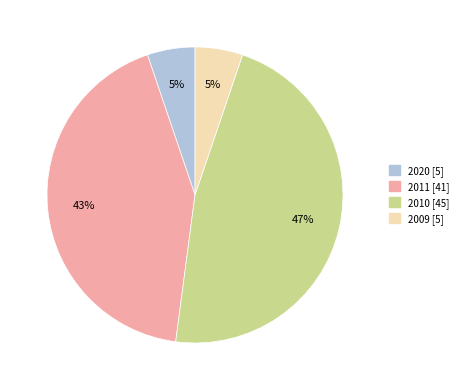

Count the number of slices in the pie.

4